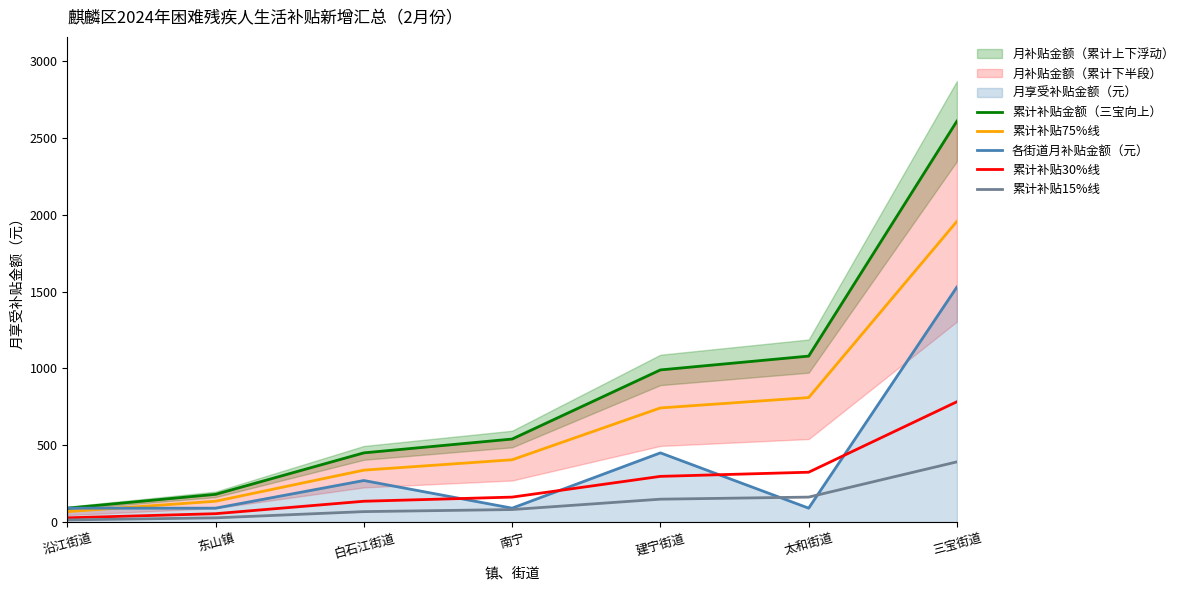

At which label does 各街道月补贴金额（元） reach its peak?

三宝街道